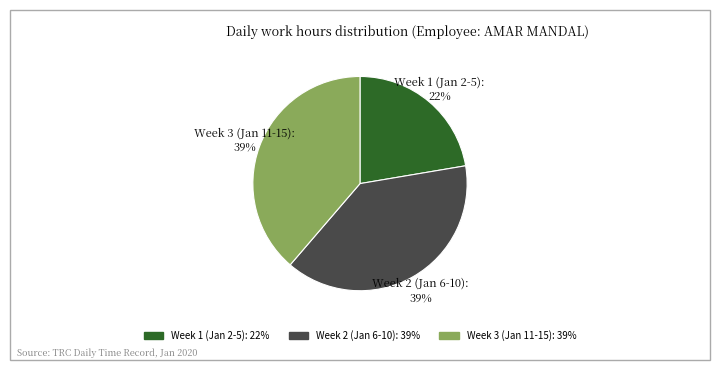

To the nearest percent, what is the difference between the largest and smallest slice percentages?

17%